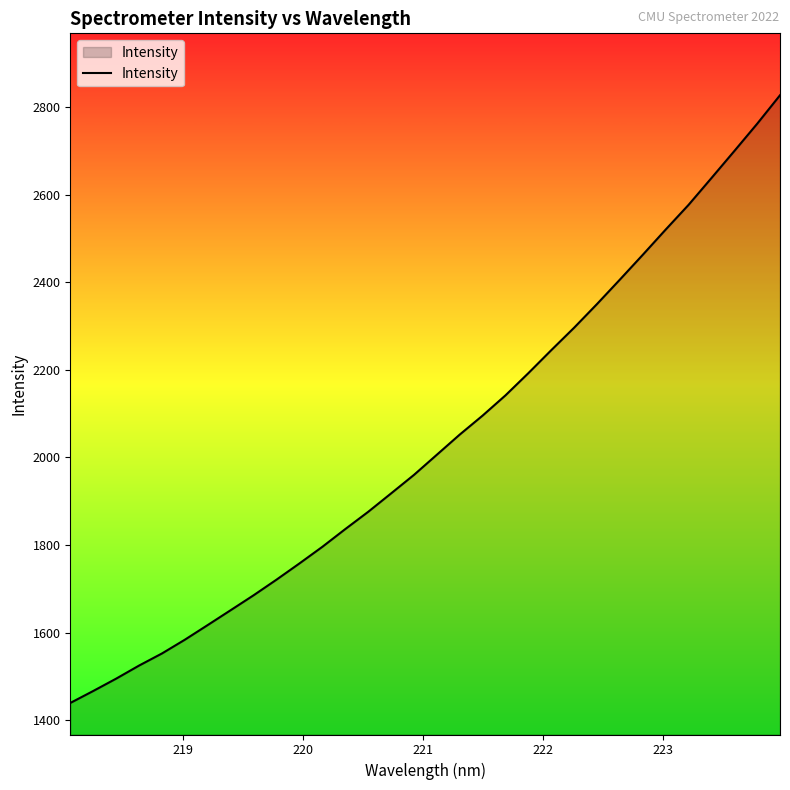

What is the maximum value shown in the chart?

2826.6